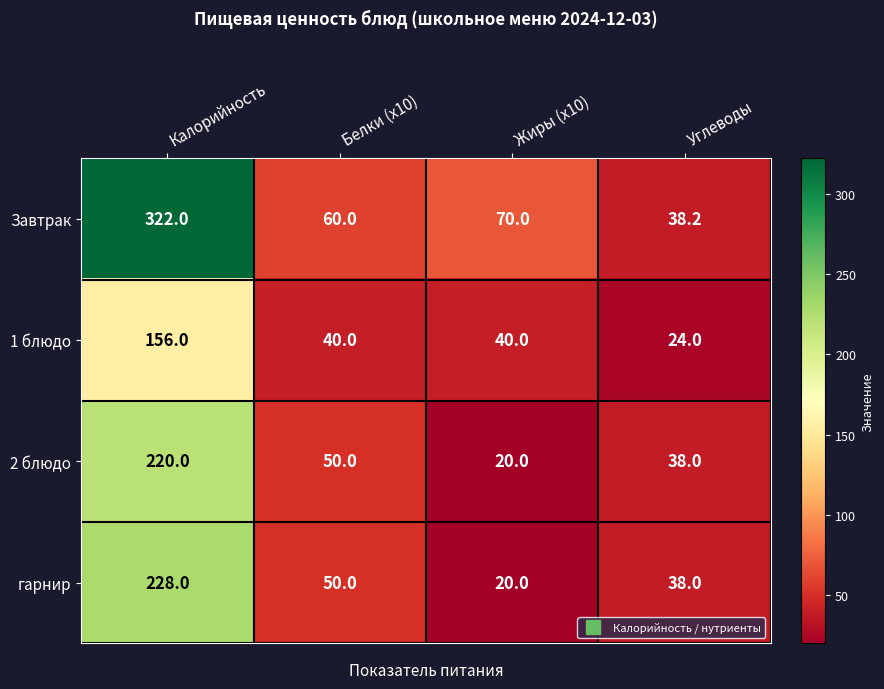

Between Калорийность and Углеводы, which series saw the biggest shift?

Завтрак